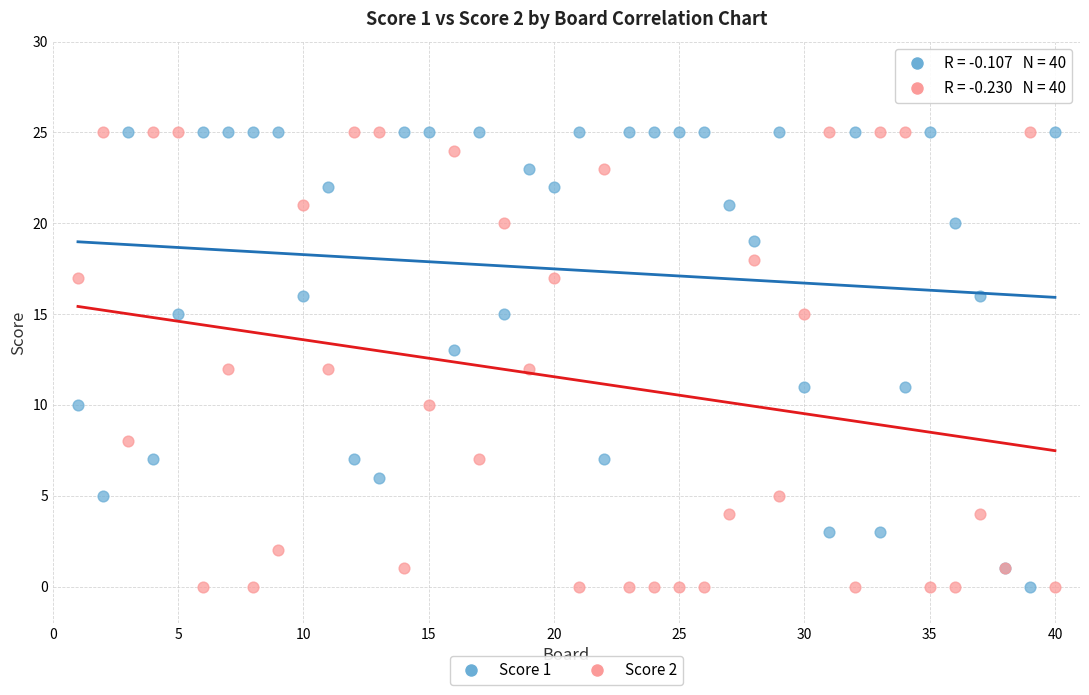

What are all the series names shown in the legend?

Score 1, Score 2